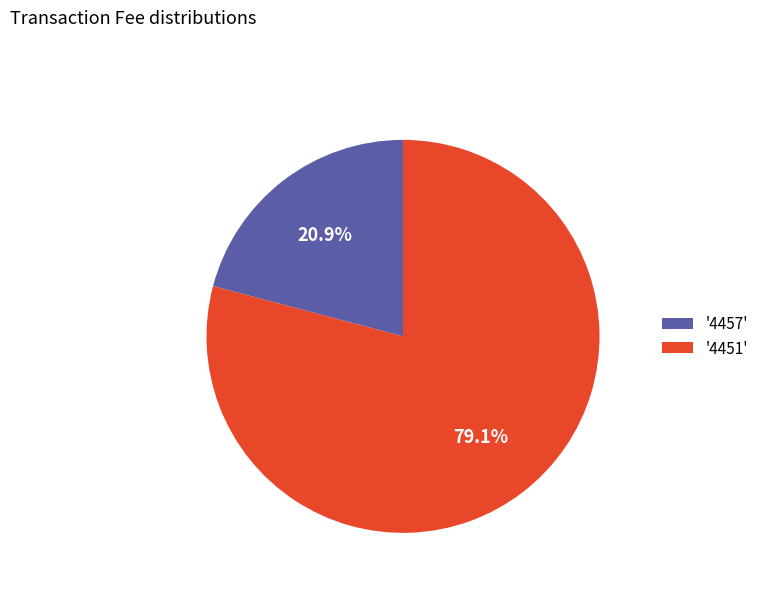

What is the largest slice in the pie chart?

'4451'